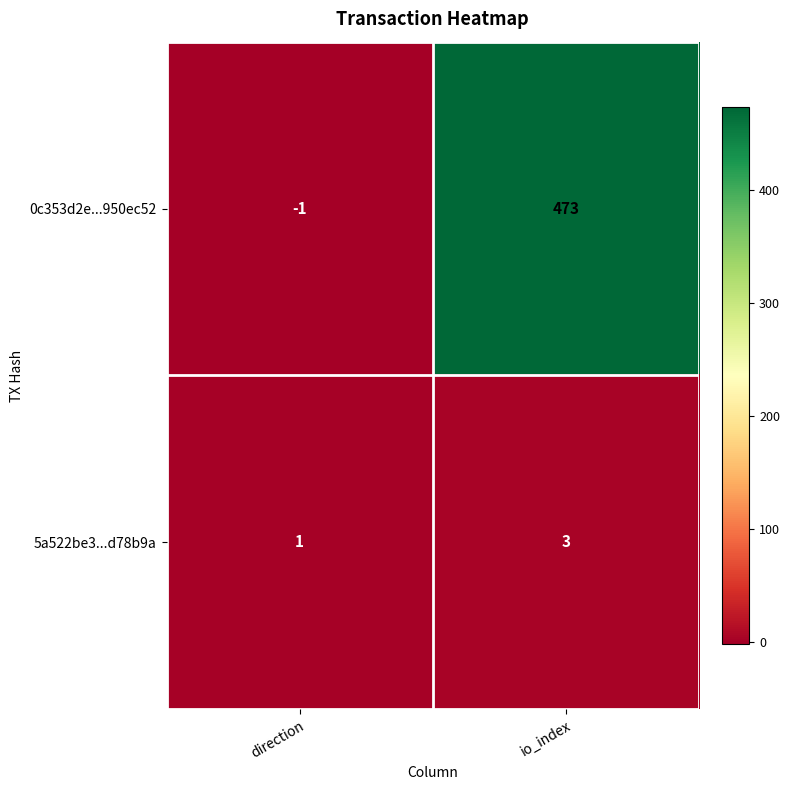

What is the difference between the 0c353d2e...950ec52 values at direction and io_index?

474